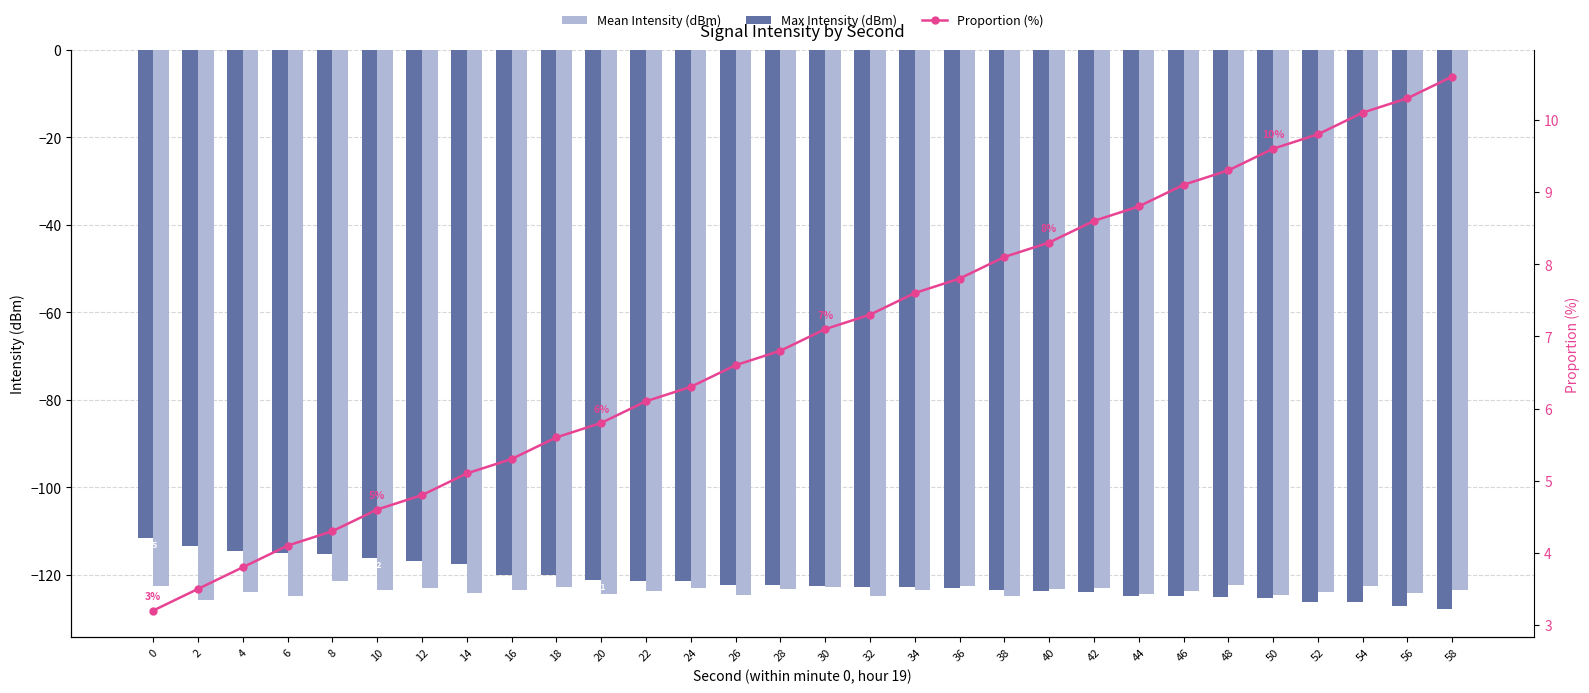

Reading left to right, extract all data points from this chart.

Max Intensity (dBm): -111.5	-113.4	-114.6	-115.0	-115.2	-116.2	-116.9	-117.5	-119.9	-120.0	-121.1	-121.3	-121.4	-122.3	-122.4	-122.5	-122.7	-122.8	-123.1	-123.5	-123.6	-124.0	-124.8	-124.8	-125.0	-125.2	-126.1	-126.3	-127.1	-127.9
Mean Intensity (dBm): -122.5	-125.6	-123.9	-124.8	-121.3	-123.6	-122.9	-124.1	-123.5	-122.8	-124.3	-123.7	-122.9	-124.6	-123.2	-122.7	-124.9	-123.3	-122.6	-124.8	-123.1	-122.9	-124.5	-123.8	-122.3	-124.7	-123.9	-122.5	-124.1	-123.6
Proportion (%): 3.2	3.5	3.8	4.1	4.3	4.6	4.8	5.1	5.3	5.6	5.8	6.1	6.3	6.6	6.8	7.1	7.3	7.6	7.8	8.1	8.3	8.6	8.8	9.1	9.3	9.6	9.8	10.1	10.3	10.6